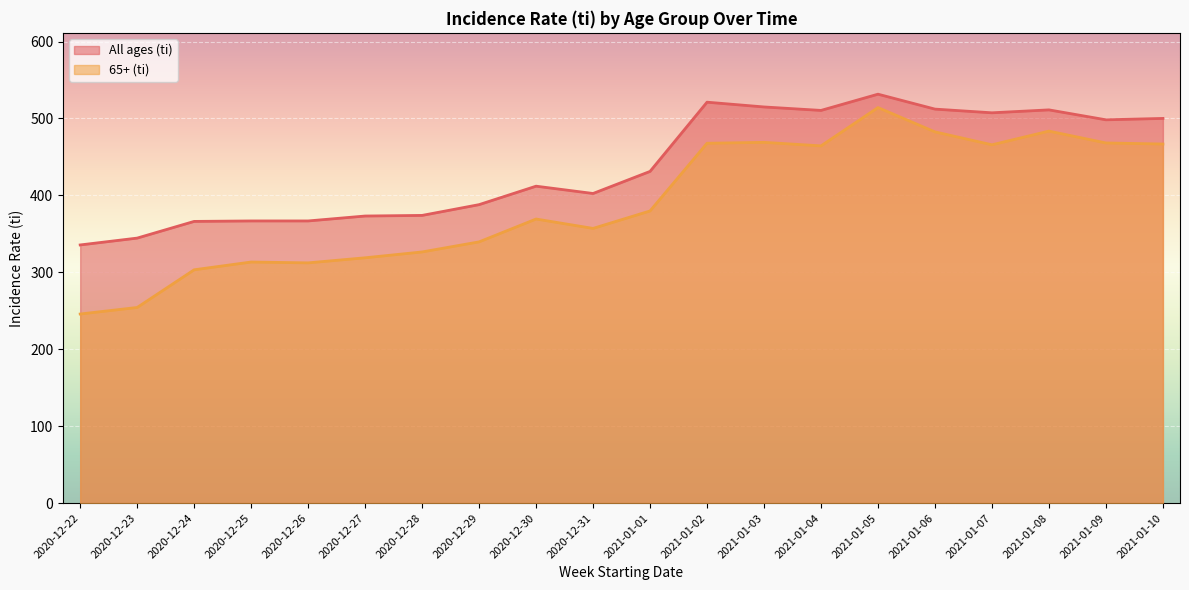

In All ages (ti), how many points are lower than both neighbors (excluding endpoints)?

4